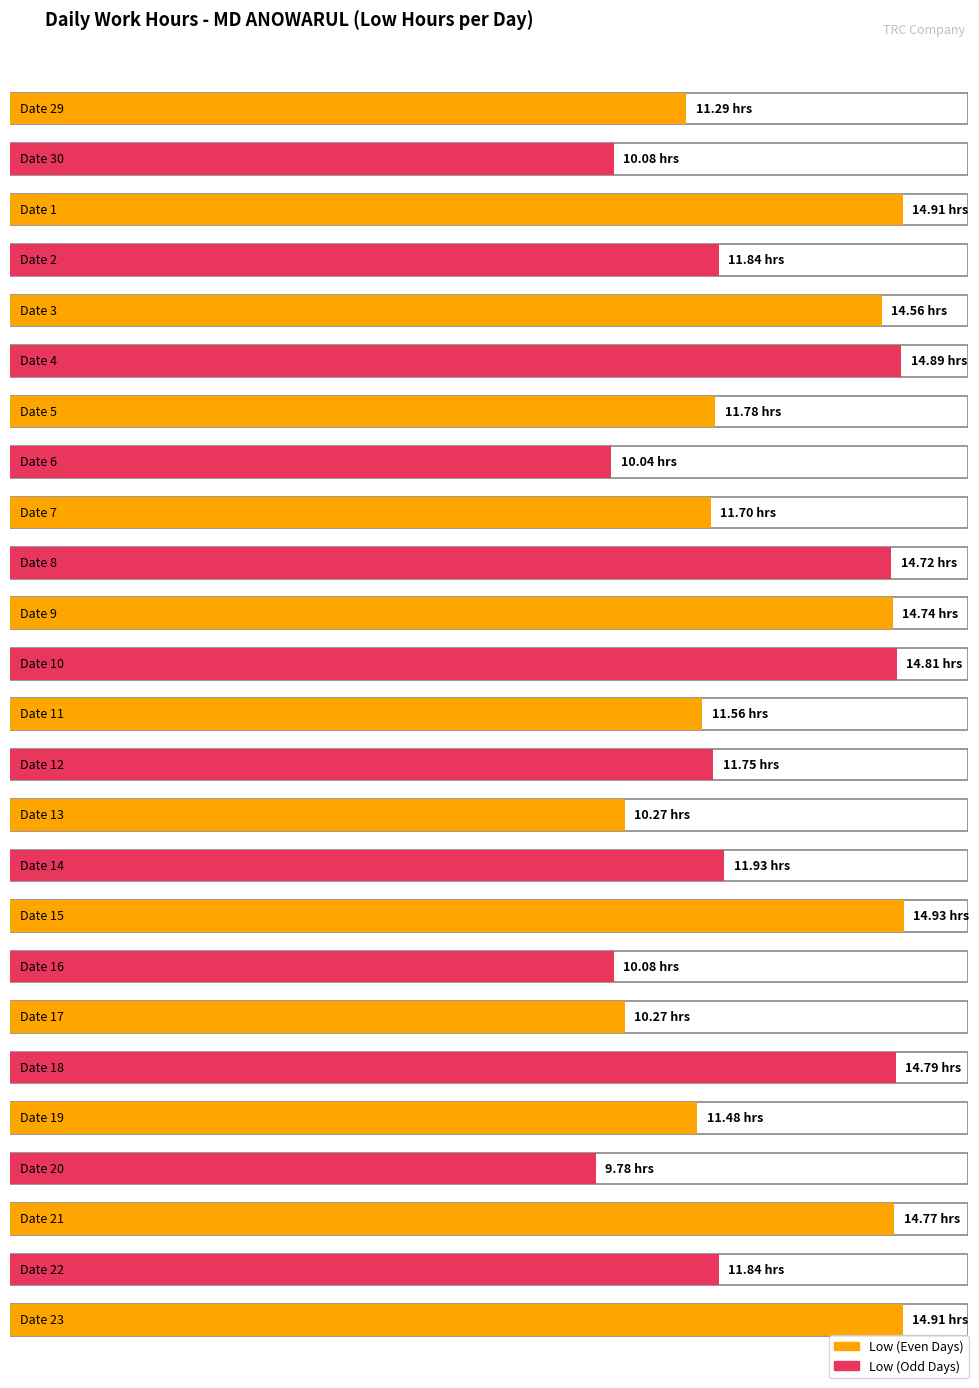

How many bars are there in total?

25